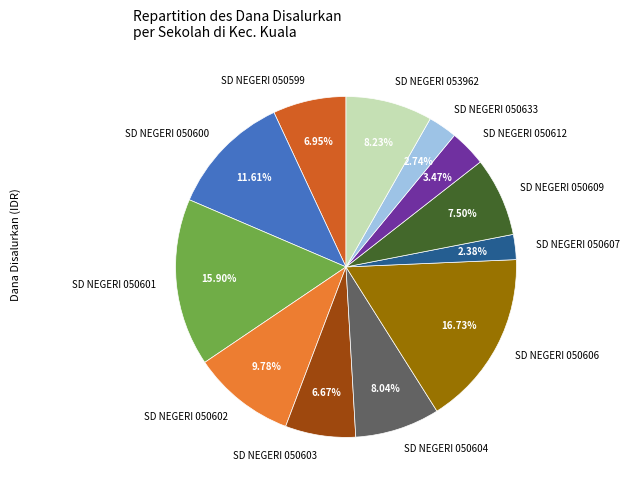

Is the sum of SD NEGERI 050612 and SD NEGERI 050600 greater than half?

No